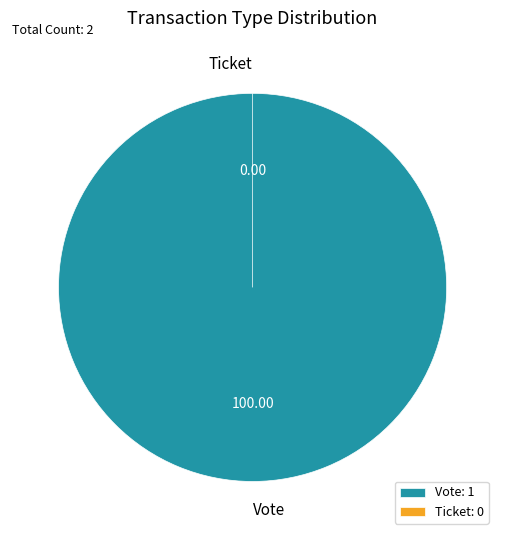

To the nearest percent, what is the average slice percentage?

50%